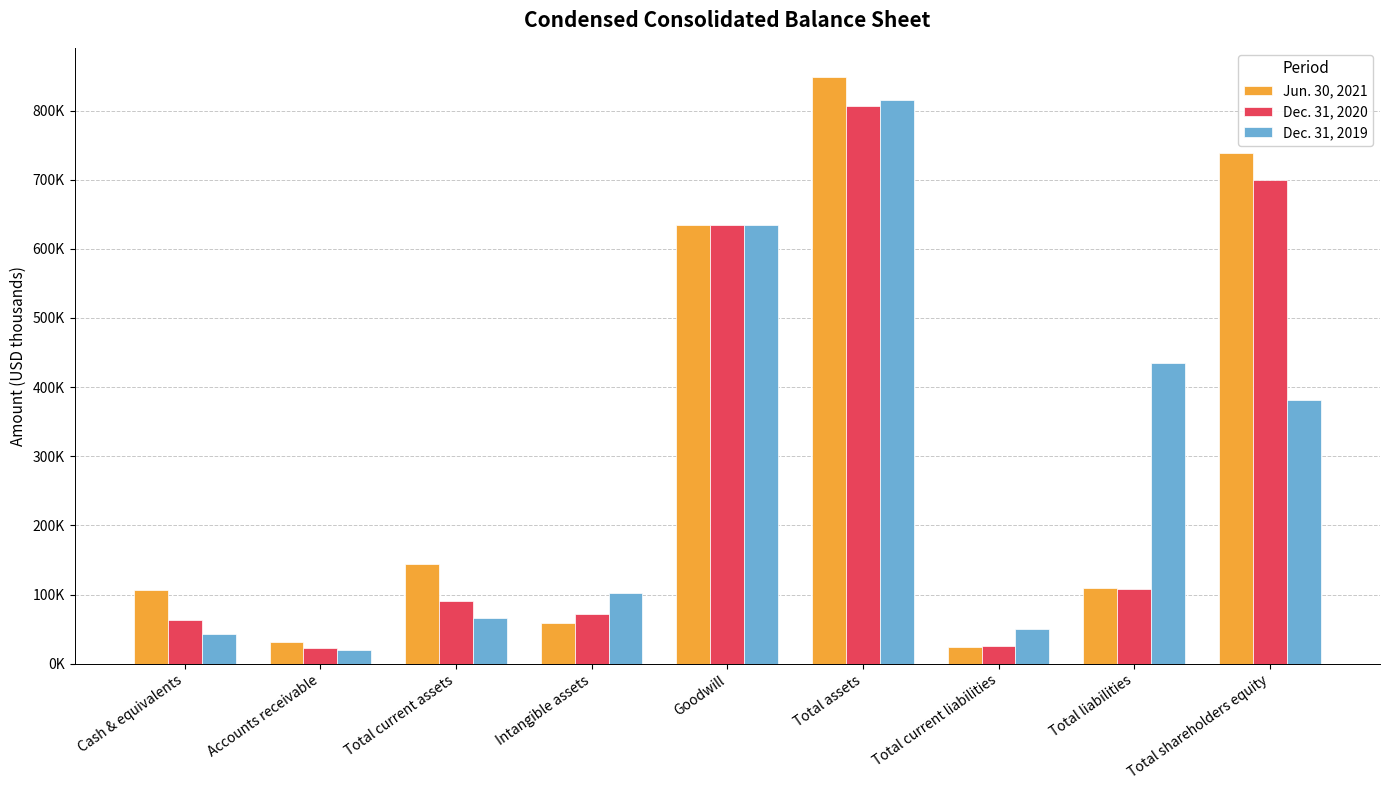

What is the sum of the Jun. 30, 2021 values at Total liabilities and Cash & equivalents?

215963